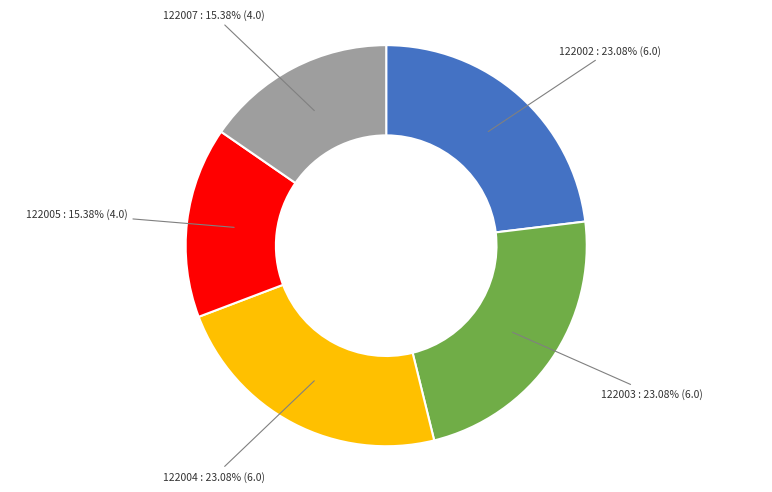

Is there a majority slice in this chart?

No